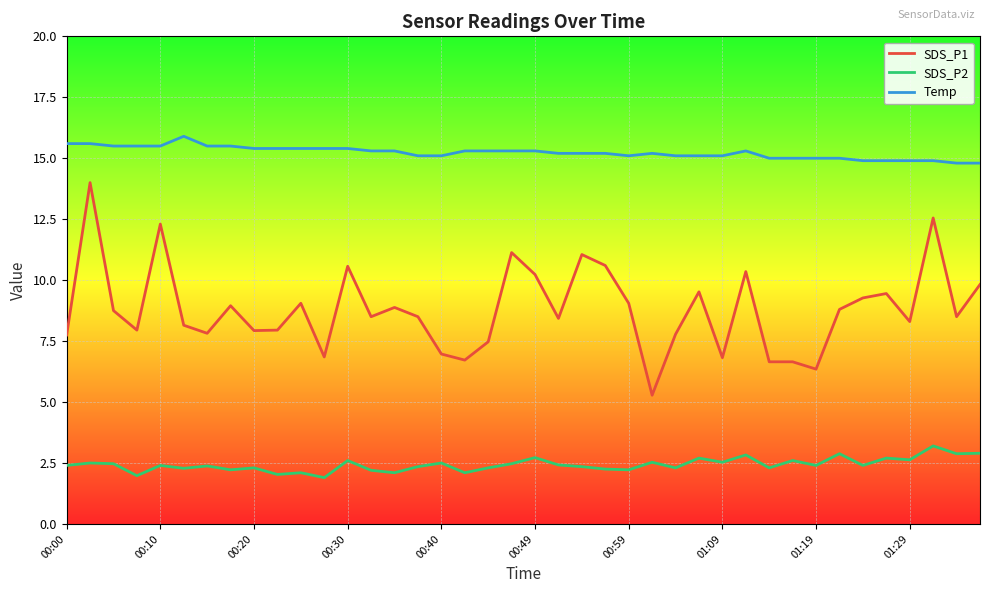

True or false: SDS_P2 has more than 1 interior local peaks.

True